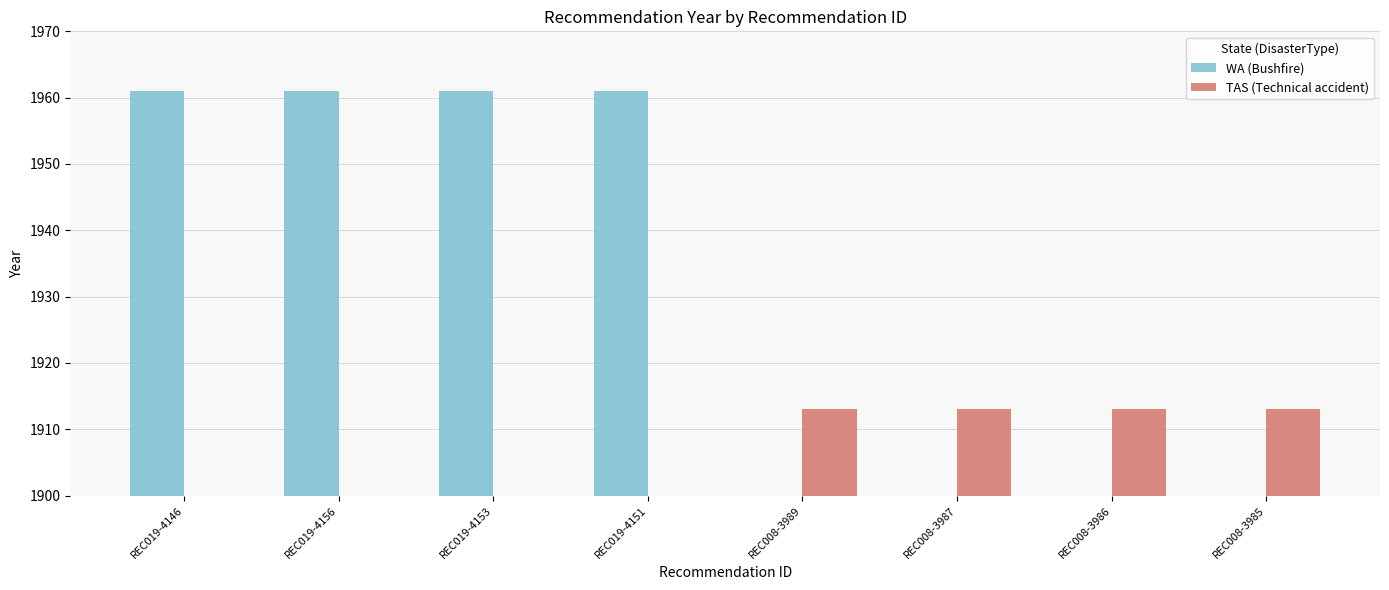

Which series has the largest total across all categories?

WA (Bushfire)